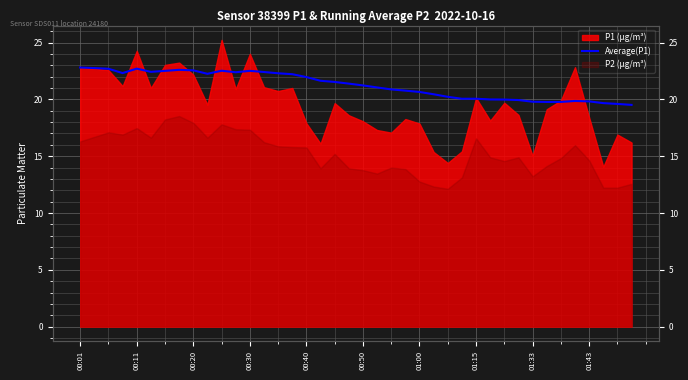

What is the sum of the values at 20 and 19?

42.6